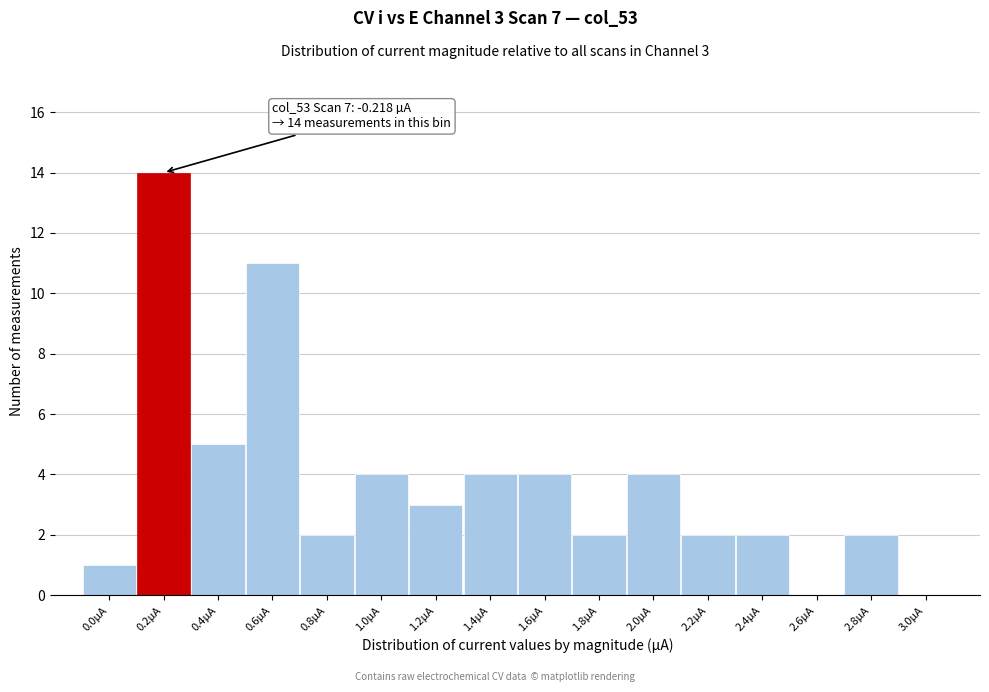

Reading right to left, transcribe all the data shown in this chart.

3.0µA=0	2.8µA=2	2.6µA=0	2.4µA=2	2.2µA=2	2.0µA=4	1.8µA=2	1.6µA=4	1.4µA=4	1.2µA=3	1.0µA=4	0.8µA=2	0.6µA=11	0.4µA=5	0.2µA=14	0.0µA=1